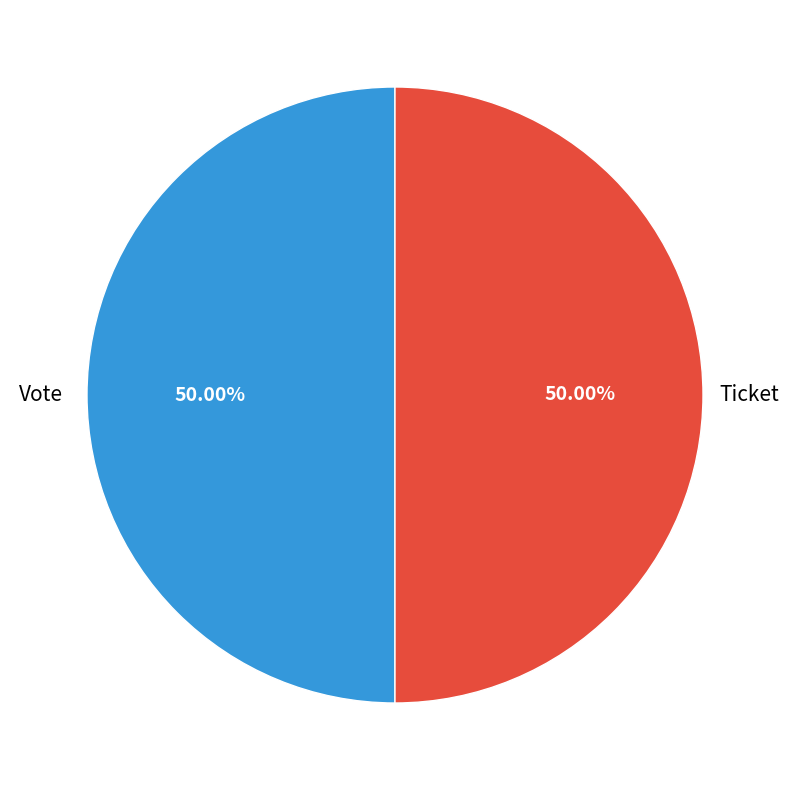

How many slices are in this pie chart?

2